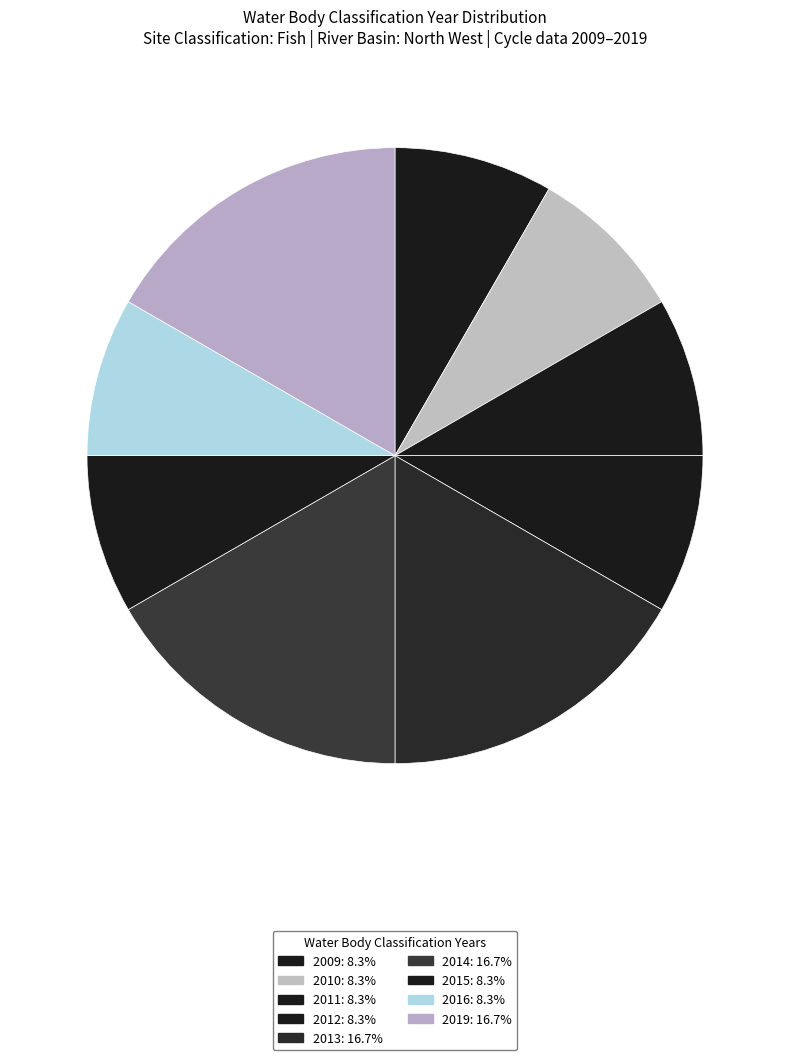

To the nearest percent, what portion does 2009 represent?

8%